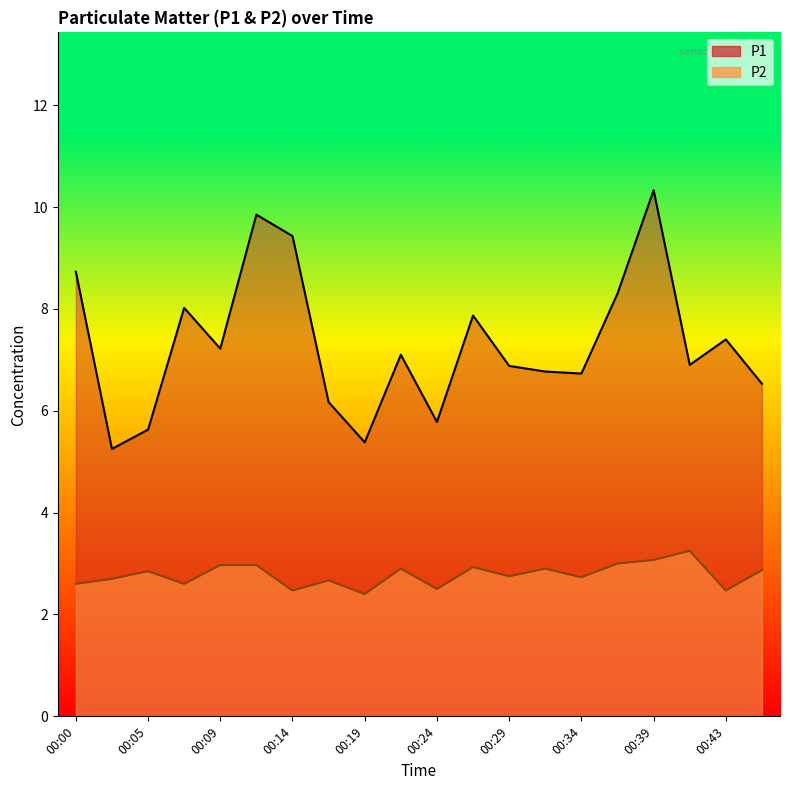

What is the average value of the P2 series?

2.8